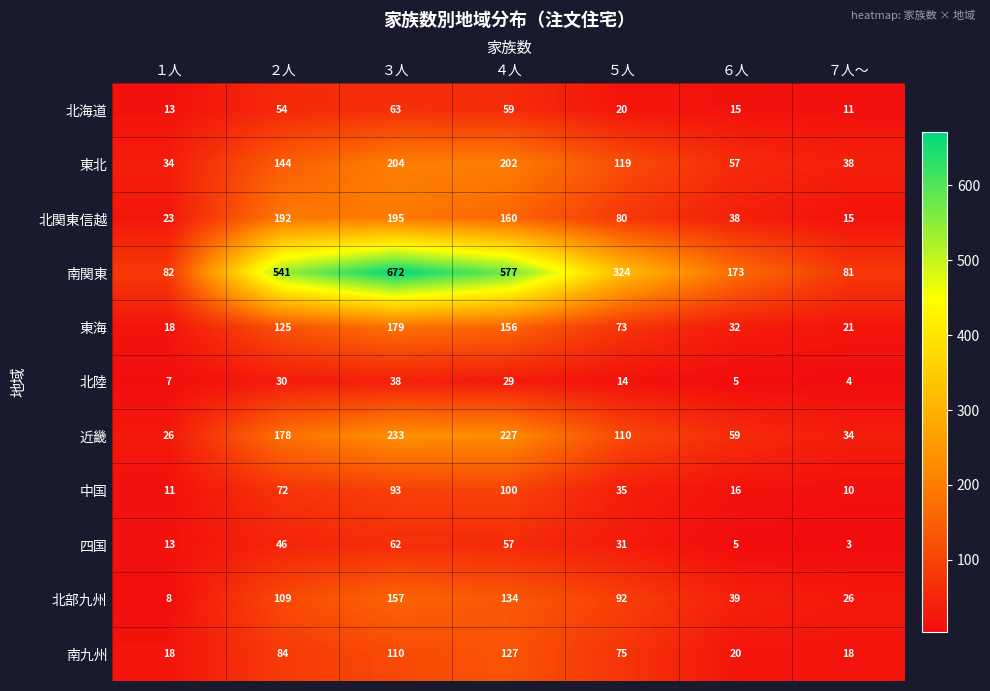

What is the spread (max minus min) of values at ６人?

168